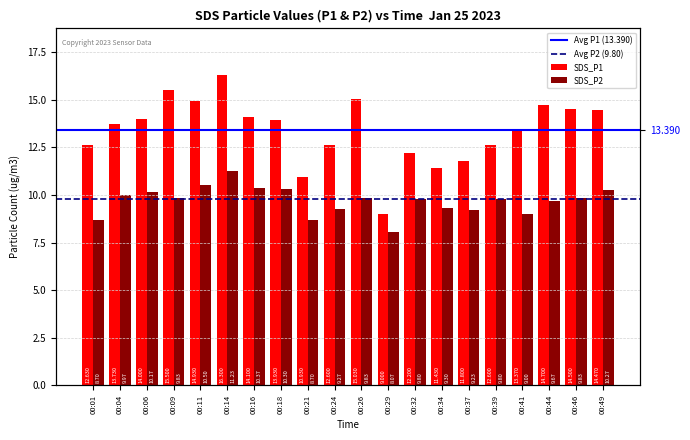

What is the maximum value for SDS_P1?

16.3